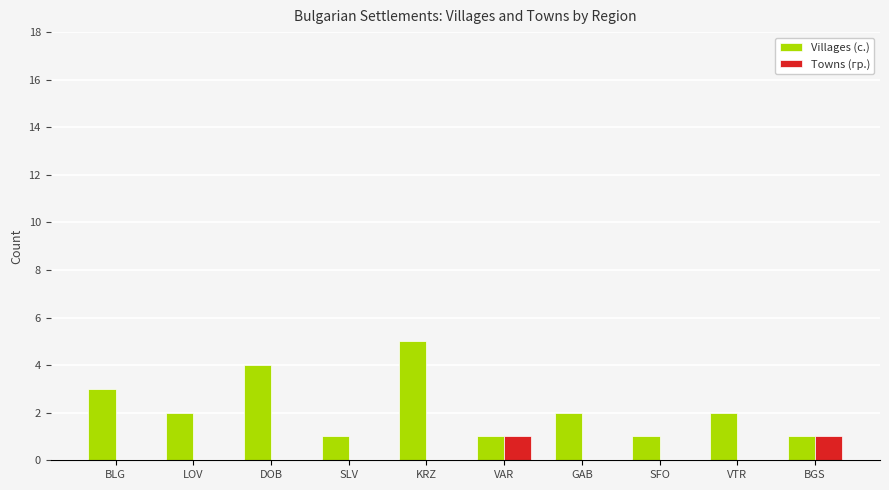

Count the number of categories in the chart.

10